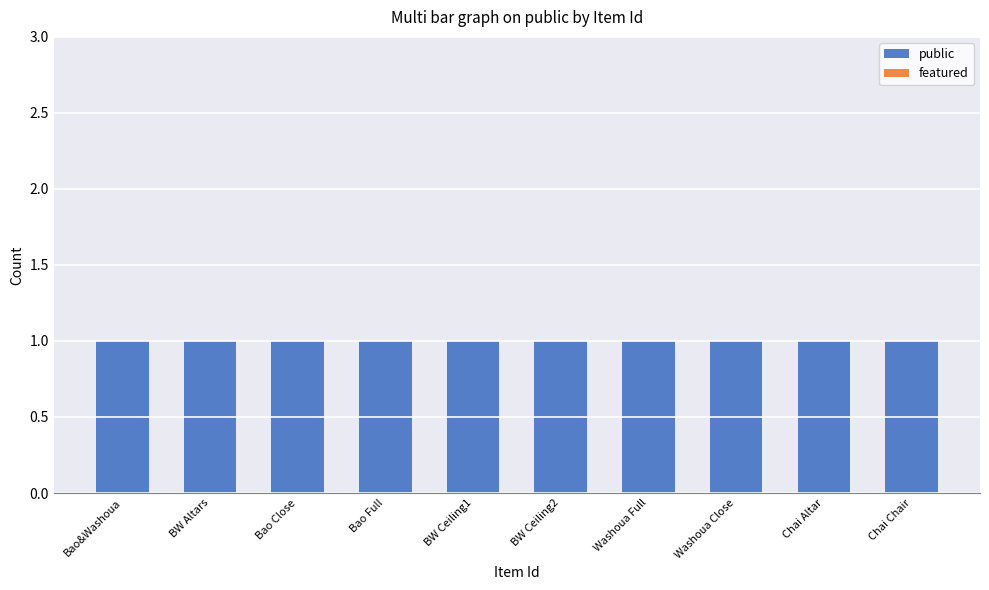

What are all the series names shown in the legend?

public, featured